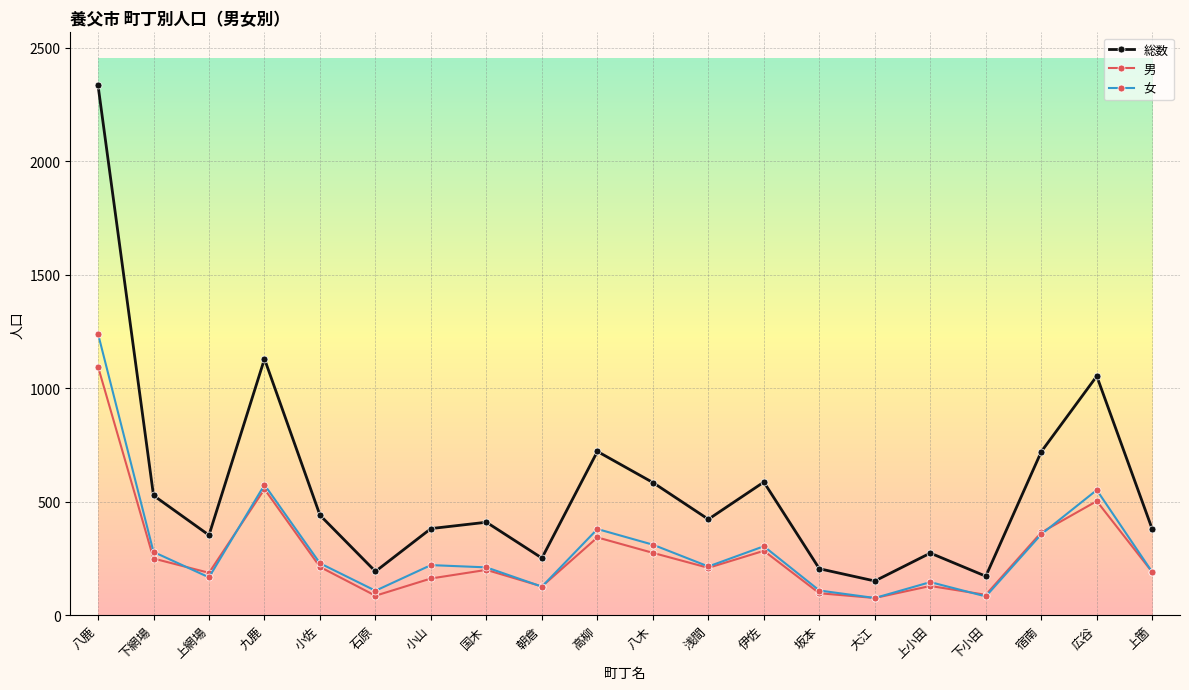

The 女 series shows 377 at 下網場. True or false?

False